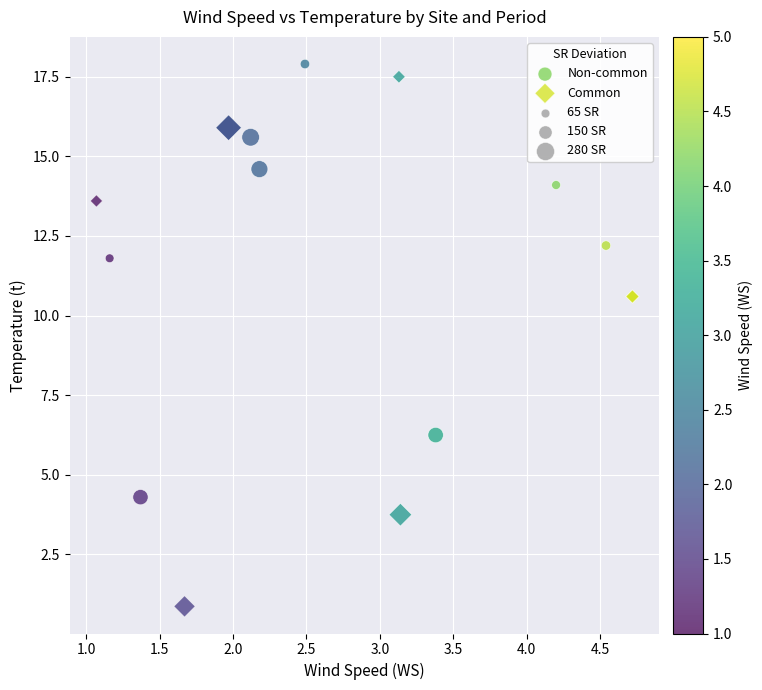

Which series reaches the minimum Y coordinate?

Common